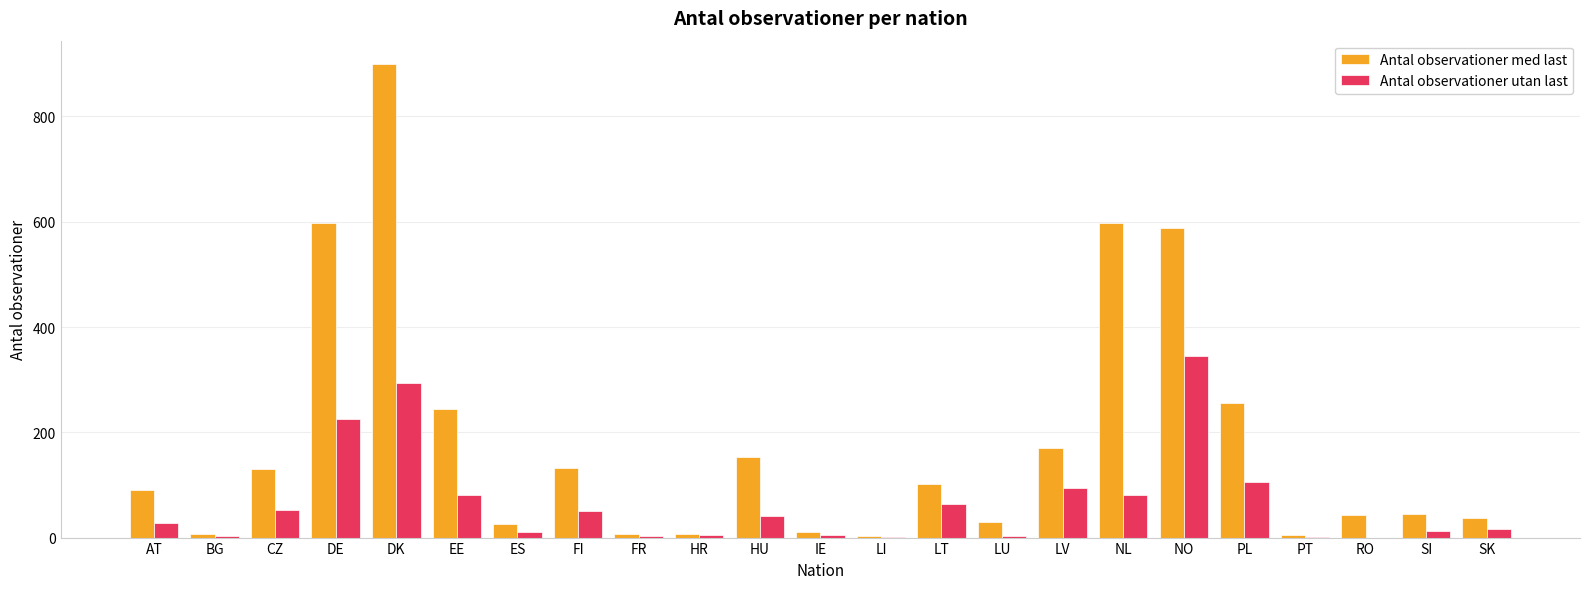

What is the sum of the Antal observationer med last values at CZ and AT?

221